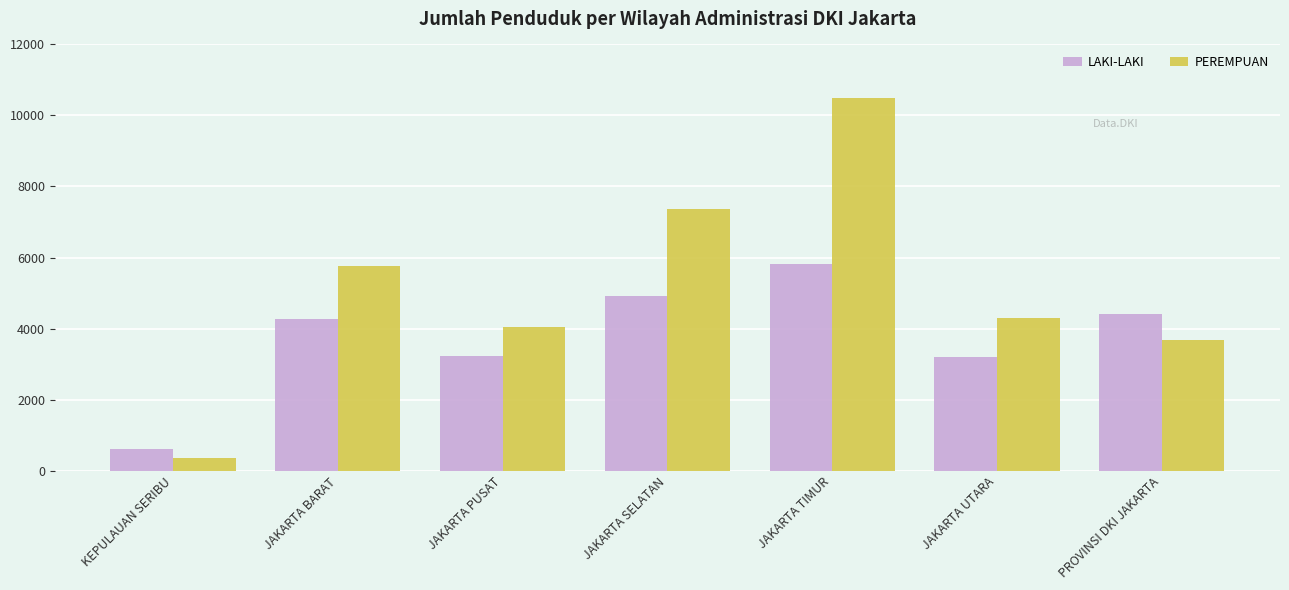

What is the average value of the LAKI-LAKI series?

3777